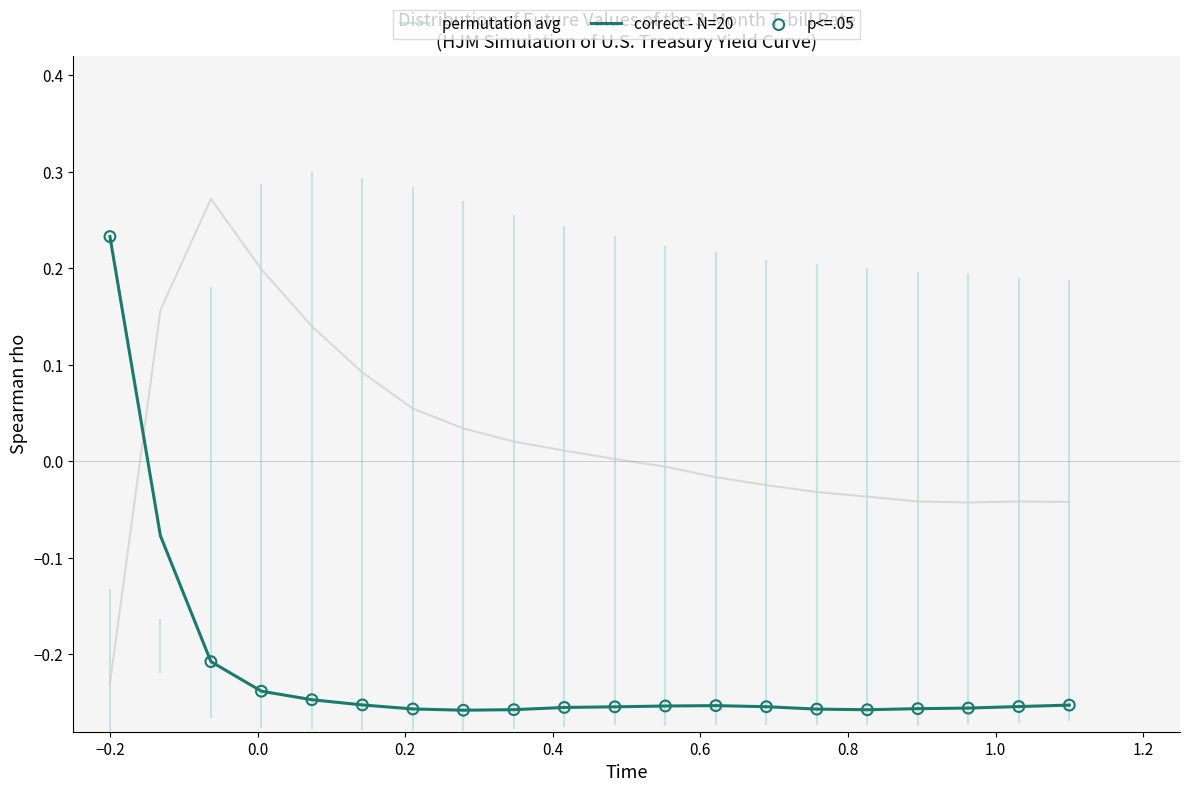

Which series contains the highest Y value?

permutation avg